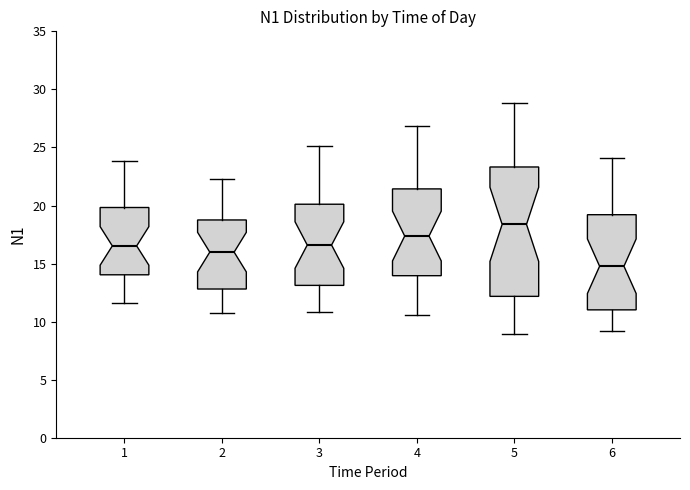

Where is the lower edge of the box at x = 1 on the y-axis? The values are not printed on the chart, so give them approximately, as read against the axis.

14.0